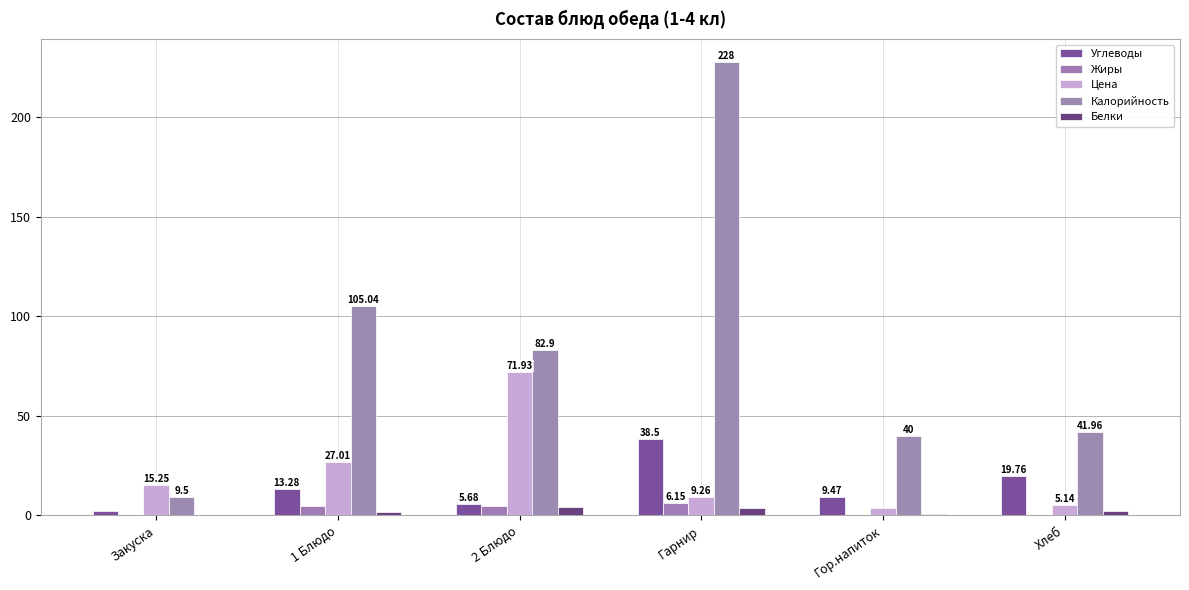

What is the greatest value displayed?

228.0